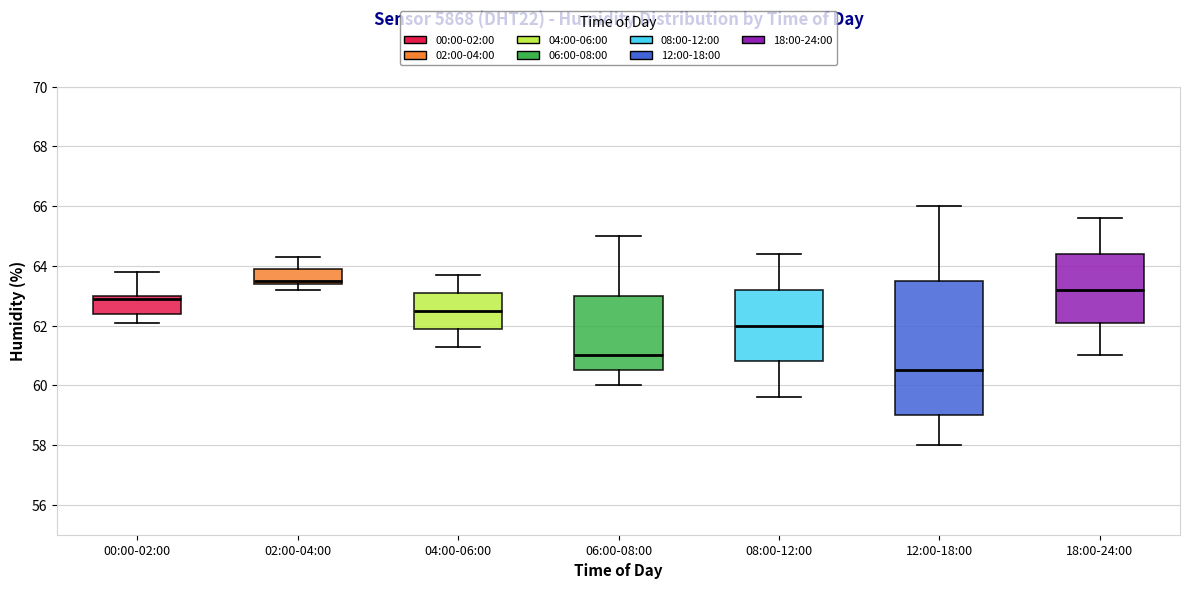

Comparing the boxes themselves (not the whiskers), which one is the tallest?

12:00-18:00